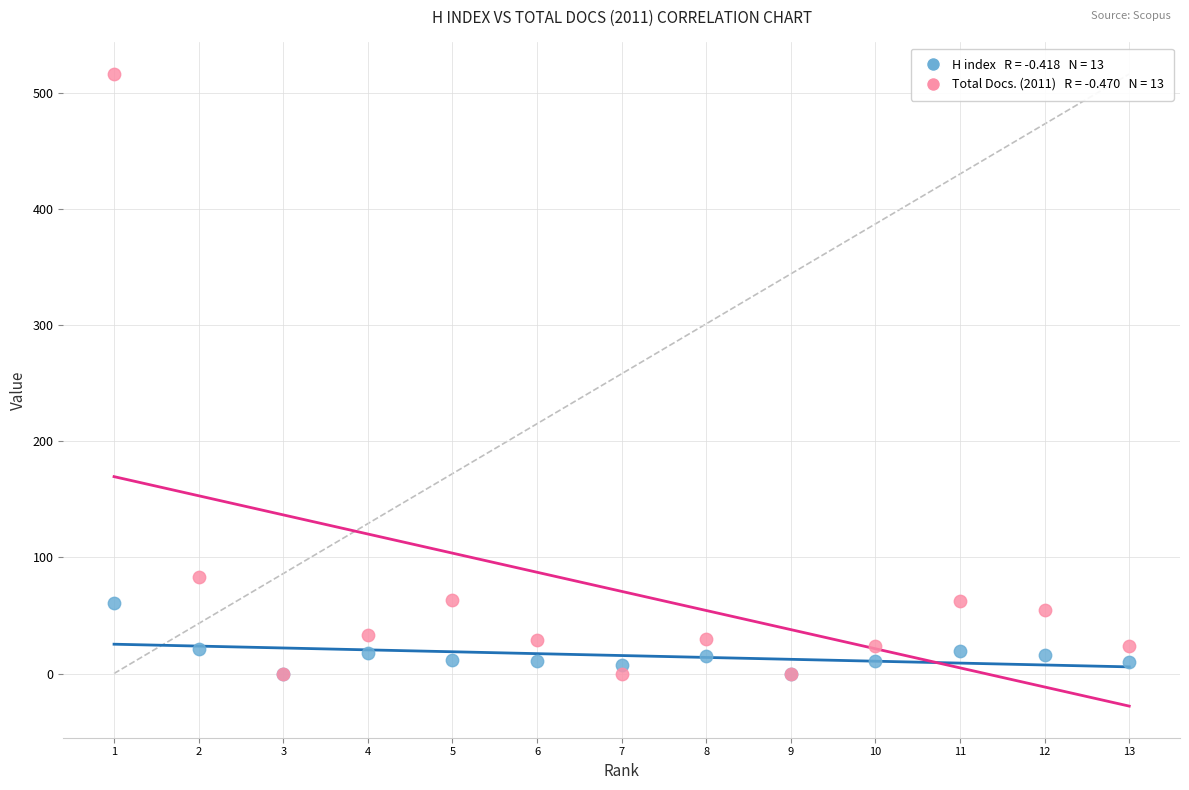

Across all series, what Y value is closest to 258?

83